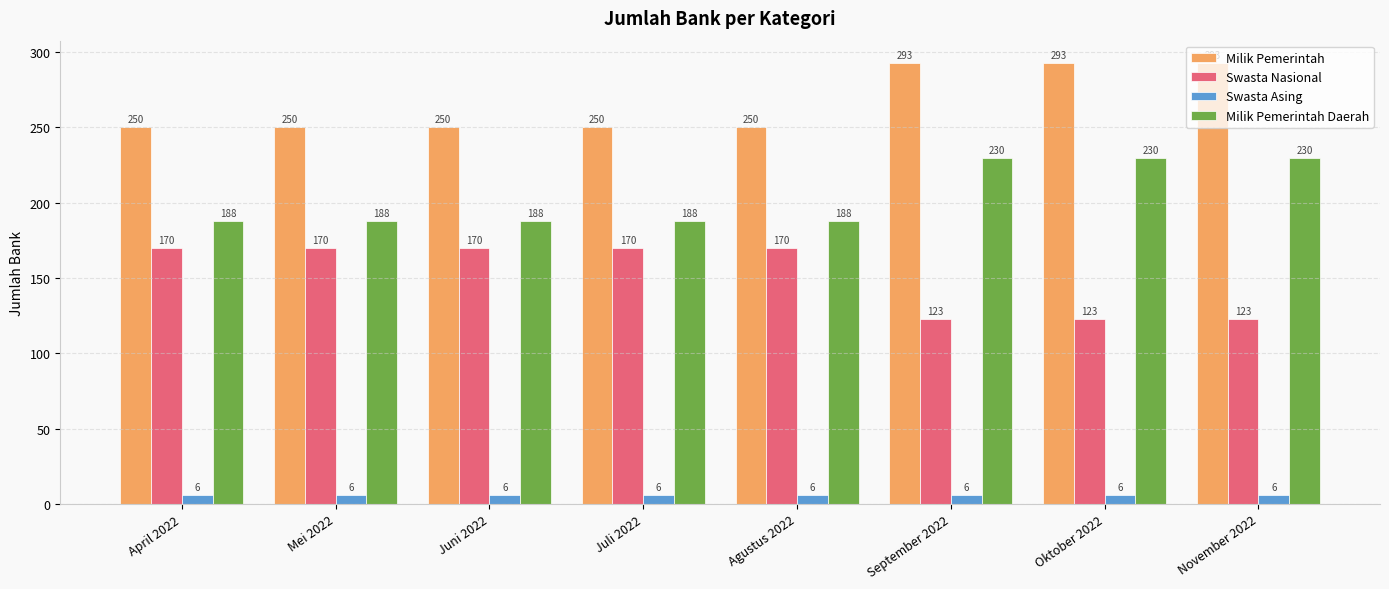

Reading right to left, transcribe all the data shown in this chart.

Milik Pemerintah: November 2022=293	Oktober 2022=293	September 2022=293	Agustus 2022=250	Juli 2022=250	Juni 2022=250	Mei 2022=250	April 2022=250
Swasta Nasional: November 2022=123	Oktober 2022=123	September 2022=123	Agustus 2022=170	Juli 2022=170	Juni 2022=170	Mei 2022=170	April 2022=170
Swasta Asing: November 2022=6	Oktober 2022=6	September 2022=6	Agustus 2022=6	Juli 2022=6	Juni 2022=6	Mei 2022=6	April 2022=6
Milik Pemerintah Daerah: November 2022=230	Oktober 2022=230	September 2022=230	Agustus 2022=188	Juli 2022=188	Juni 2022=188	Mei 2022=188	April 2022=188